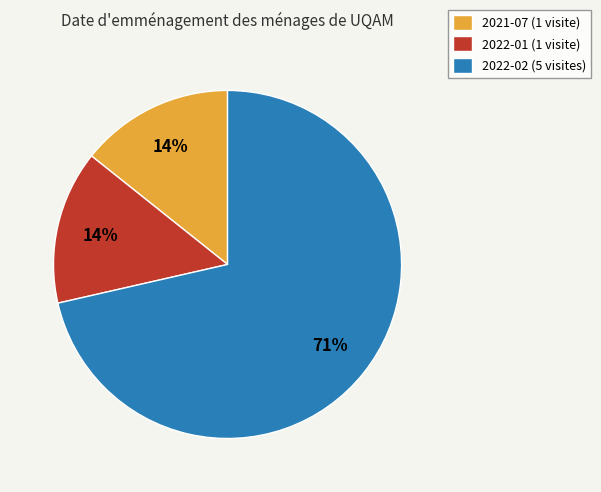

To the nearest percent, what portion does 2021-07 (1 visite) represent?

14%